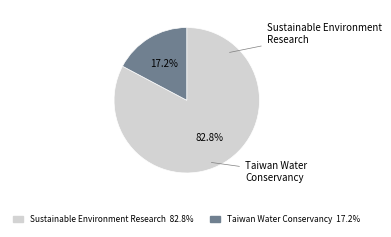

To the nearest percent, what percentage of the pie is Taiwan Water Conservancy?

17%